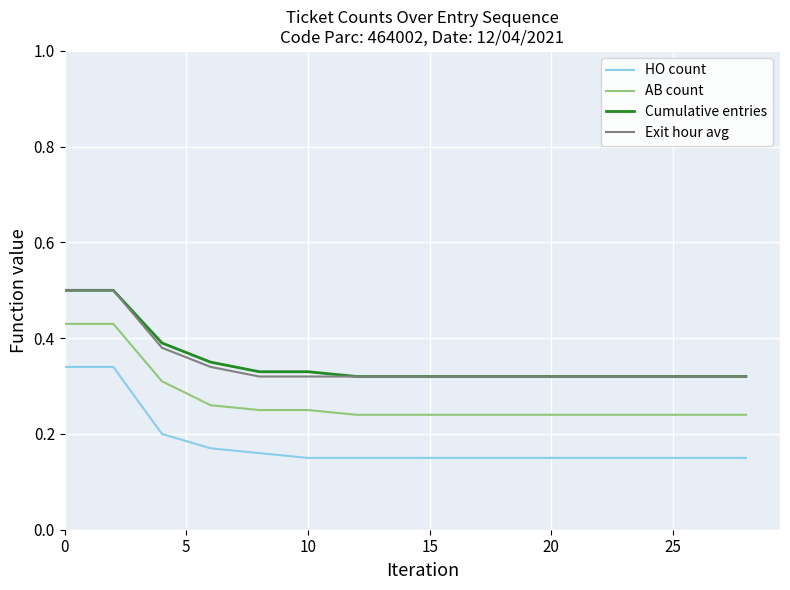

True or false: HO count and Cumulative entries intersect in this chart.

False